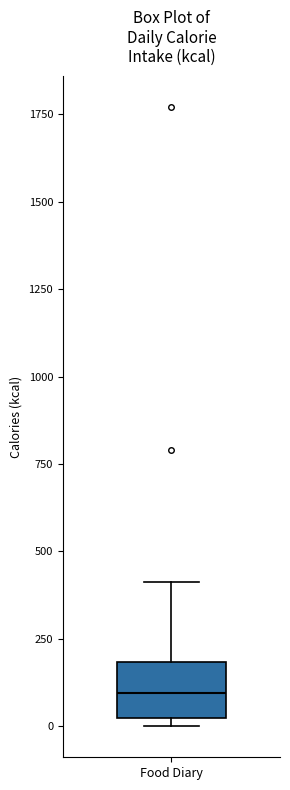

Transcribe this box plot: give where the median line is, the range the box spans, and where the two whiskers end, as read against the y-axis. The values are not printed on the chart, so give them approximately, as read against the axis.

median 100, box 50 to 200, whiskers 0 to 400